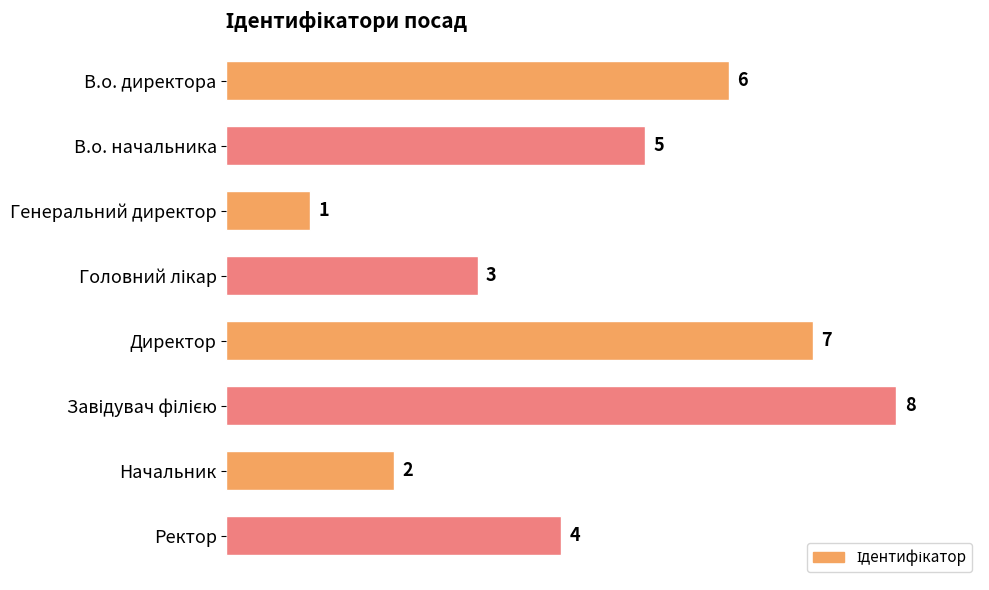

Between В.о. начальника and Начальник, which is larger?

В.о. начальника